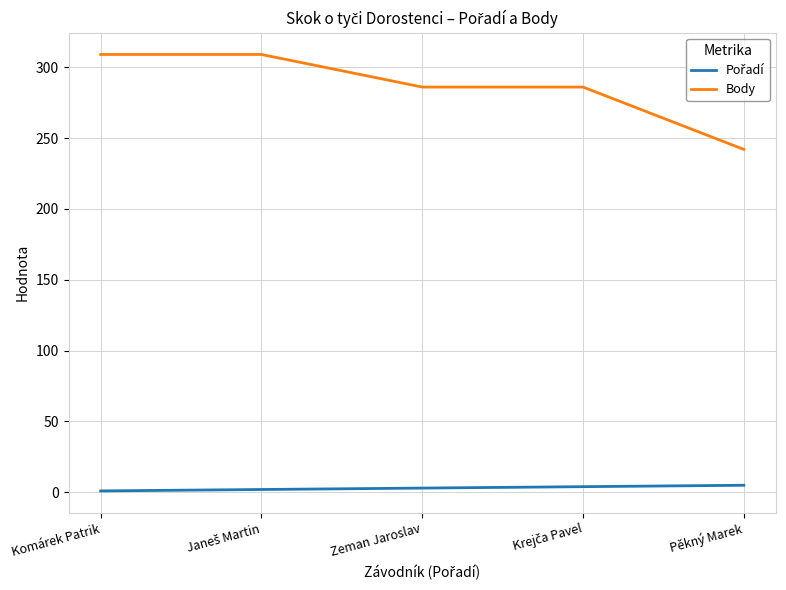

Which series has the widest spread of values?

Body